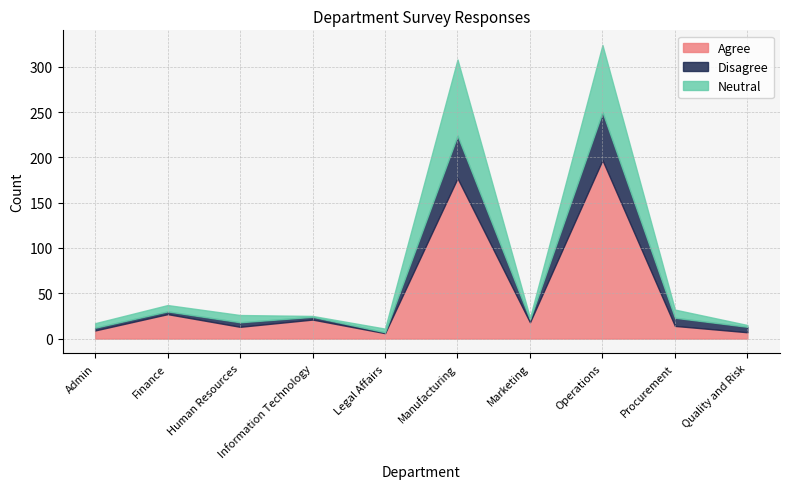

What position from the right is Information Technology?

7